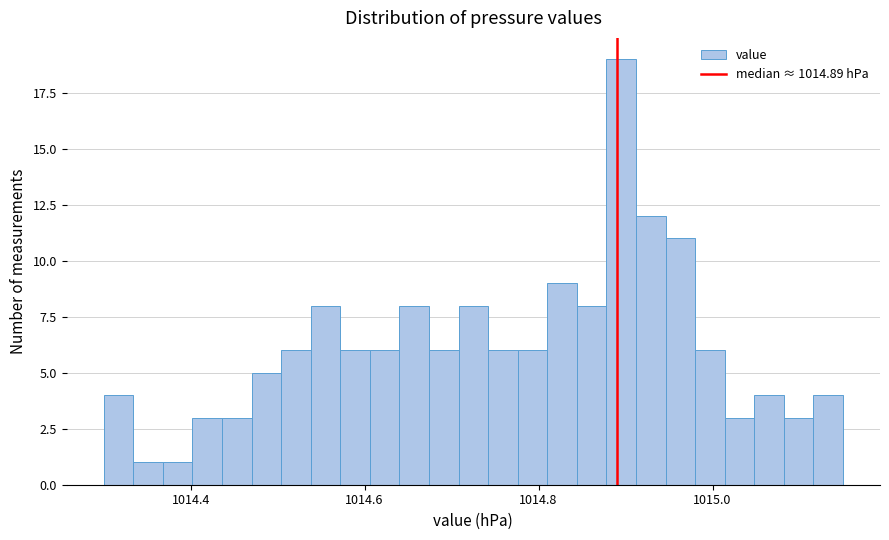

Read against the x-axis, roughly where is the centre of the tallest bar?

1014.90